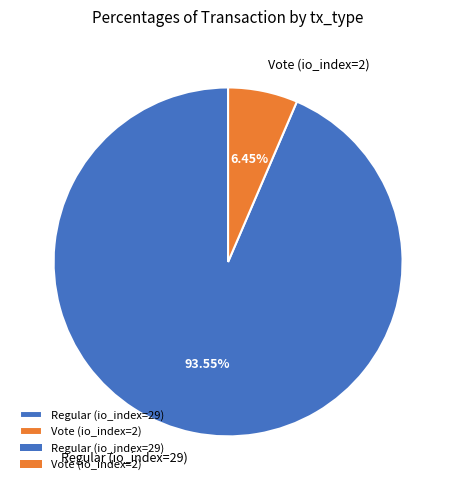

To the nearest percent, what is the average slice percentage?

50%